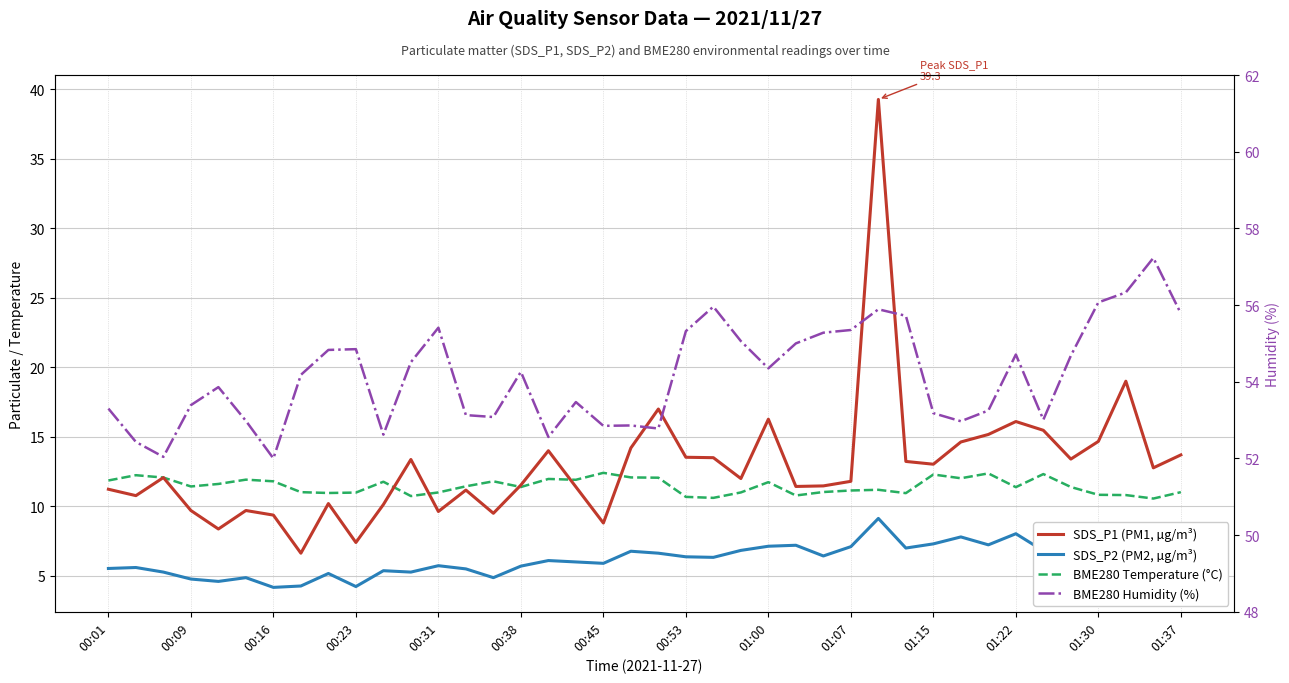

What is the average value of the BME280 Temperature (°C) series?

11.5